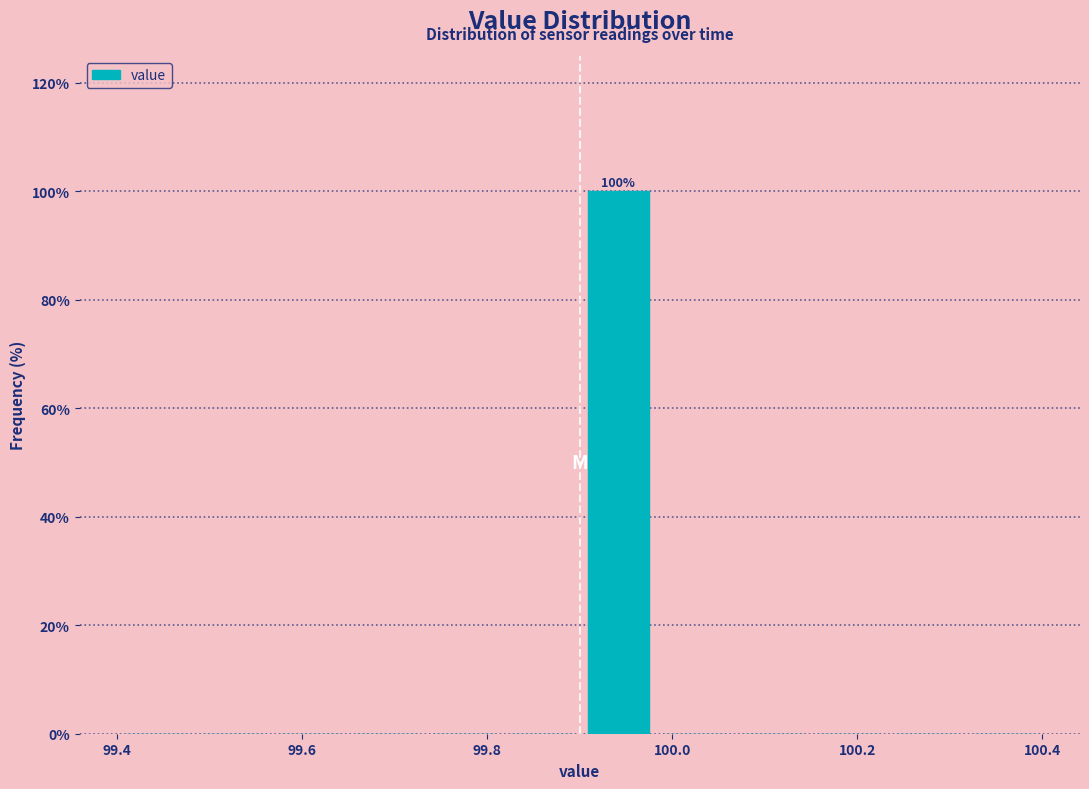

Over which range of the x-axis is the bar tallest?

99.90 to 99.98